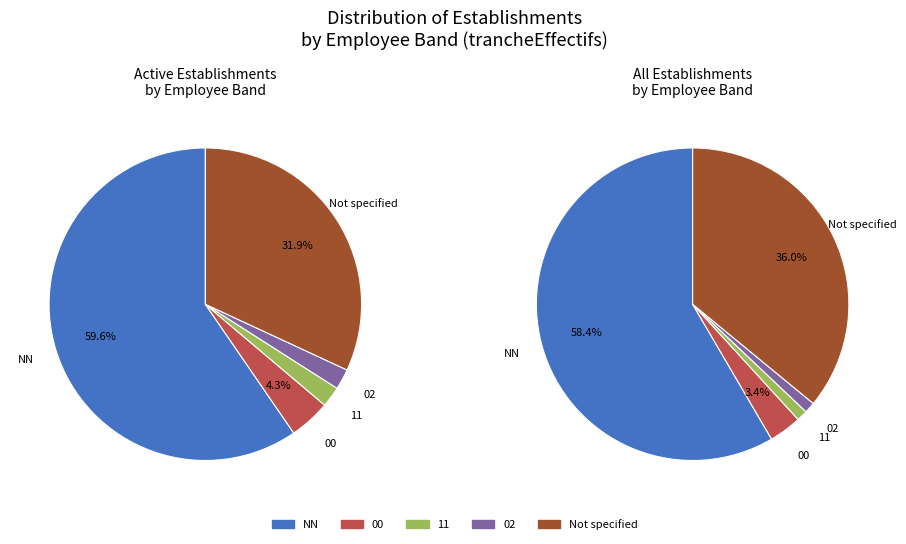

What is the change in value from NN to 11?

-51